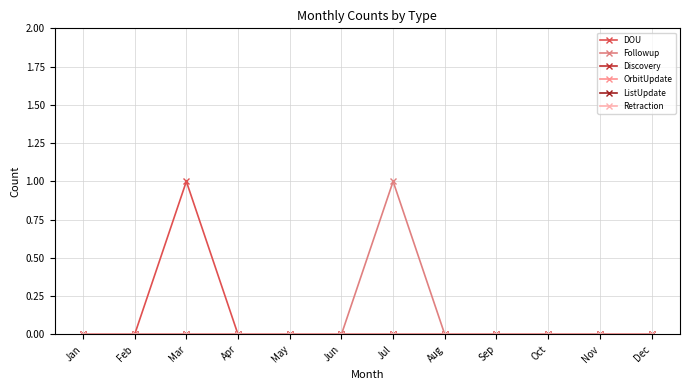

Reading left to right, extract all data points from this chart.

DOU: 0	0	1	0	0	0	0	0	0	0	0	0
Followup: 0	0	0	0	0	0	1	0	0	0	0	0
Discovery: 0	0	0	0	0	0	0	0	0	0	0	0
OrbitUpdate: 0	0	0	0	0	0	0	0	0	0	0	0
ListUpdate: 0	0	0	0	0	0	0	0	0	0	0	0
Retraction: 0	0	0	0	0	0	0	0	0	0	0	0